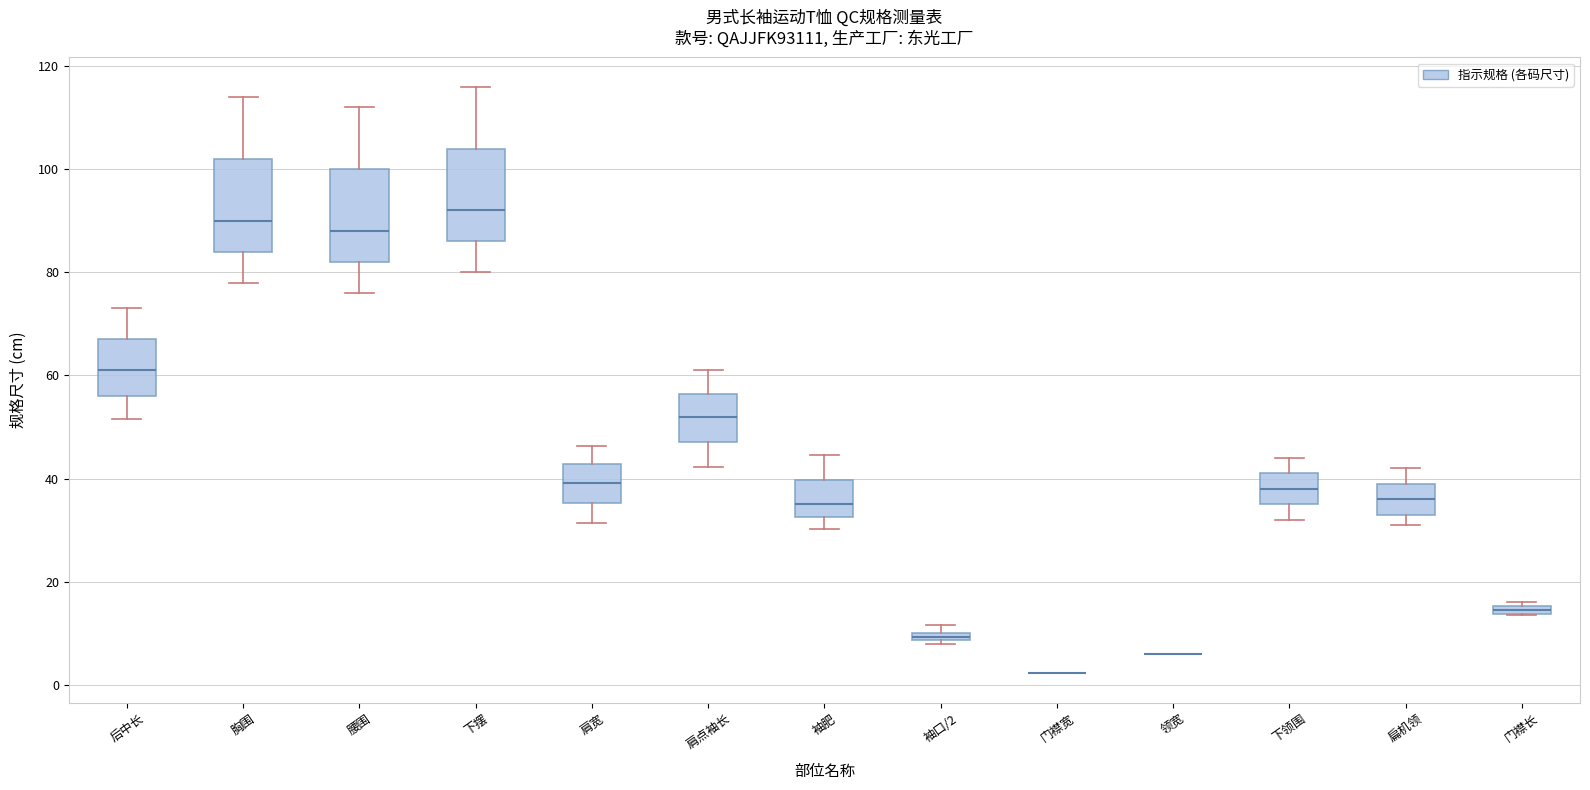

Where is the lower edge of the box for 扁机领 on the y-axis? The values are not printed on the chart, so give them approximately, as read against the axis.

34